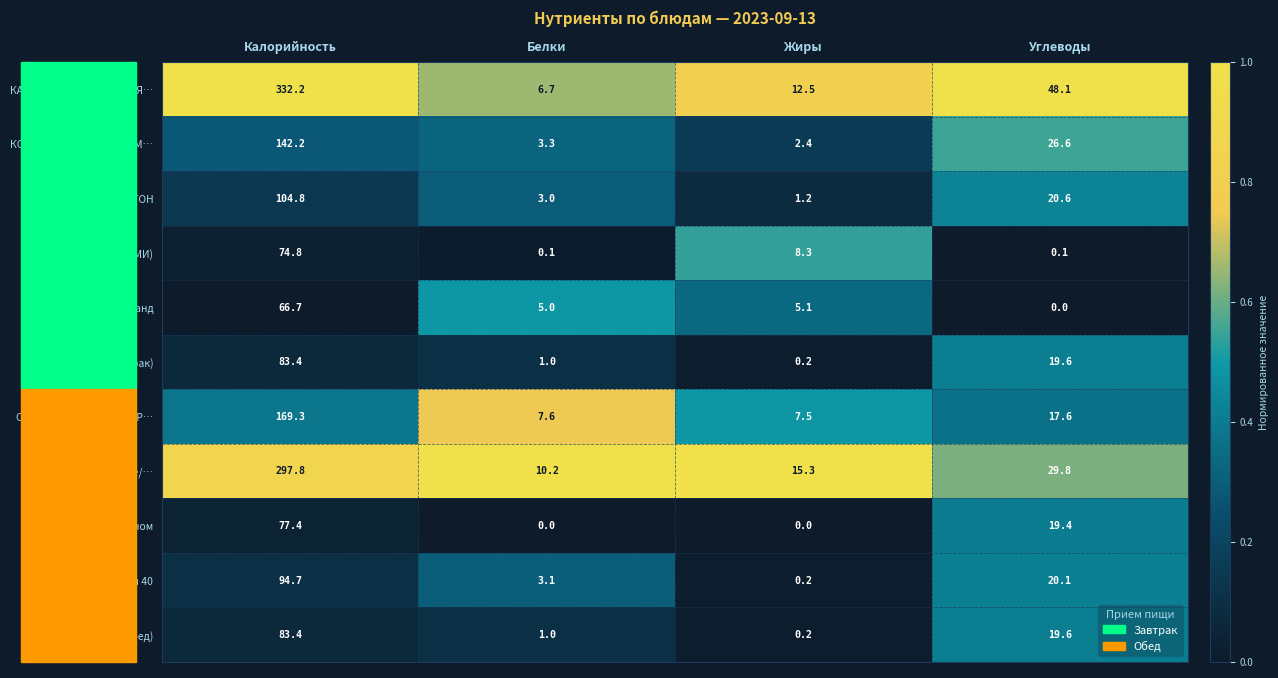

Which series has the largest total across all categories?

КАША ВЯЗКАЯ МОЛОЧНАЯ…